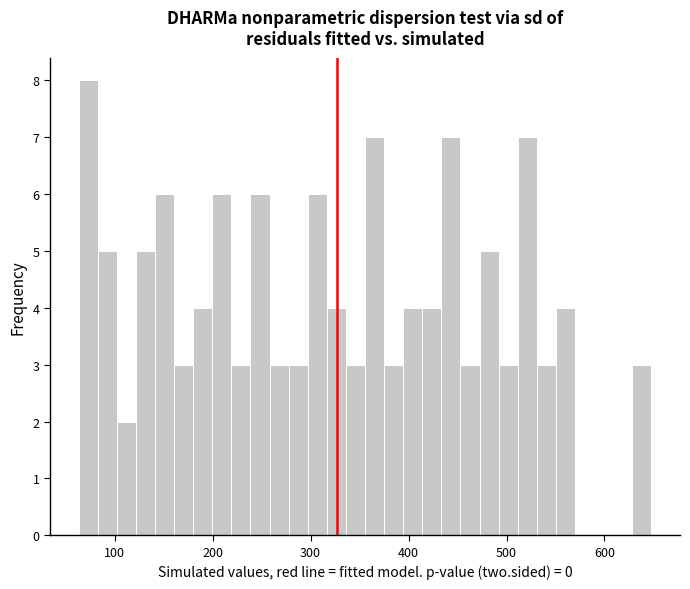

Around what value on the x-axis is the tallest bar? Give the approximate position of its centre, as read against the axis.

70